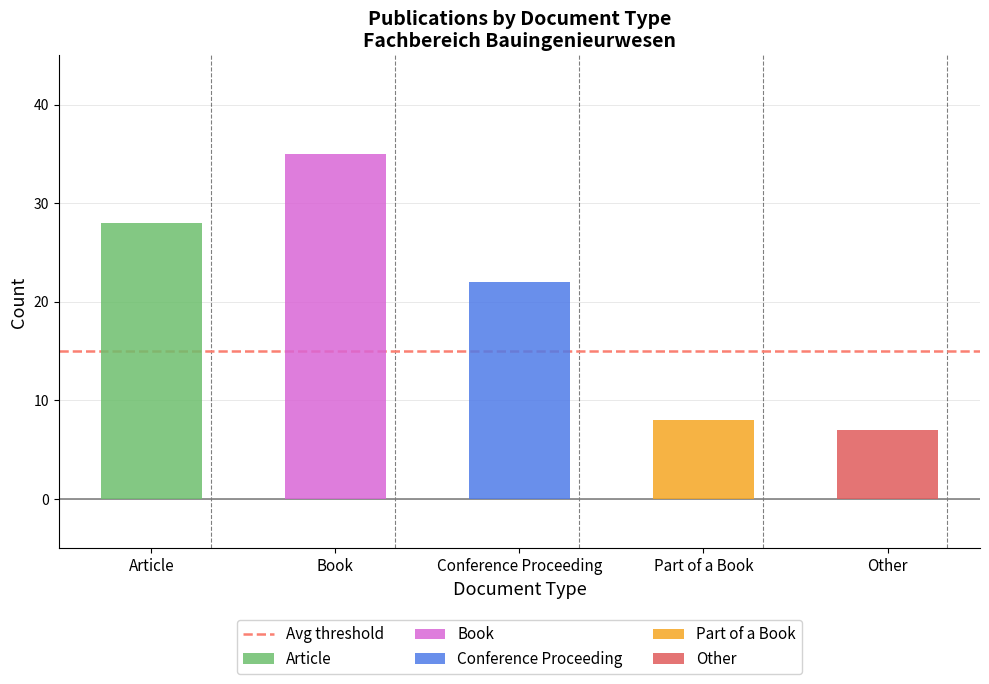

What is the greatest value displayed?

35